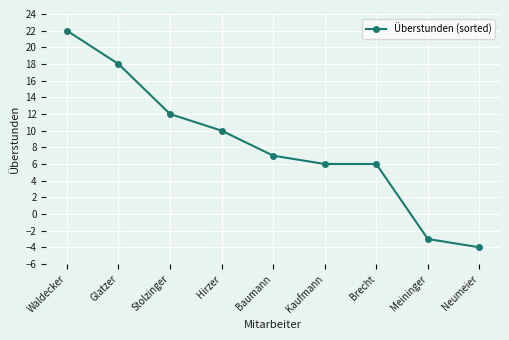

True or false: the data shows -1 at Neumeier.

False